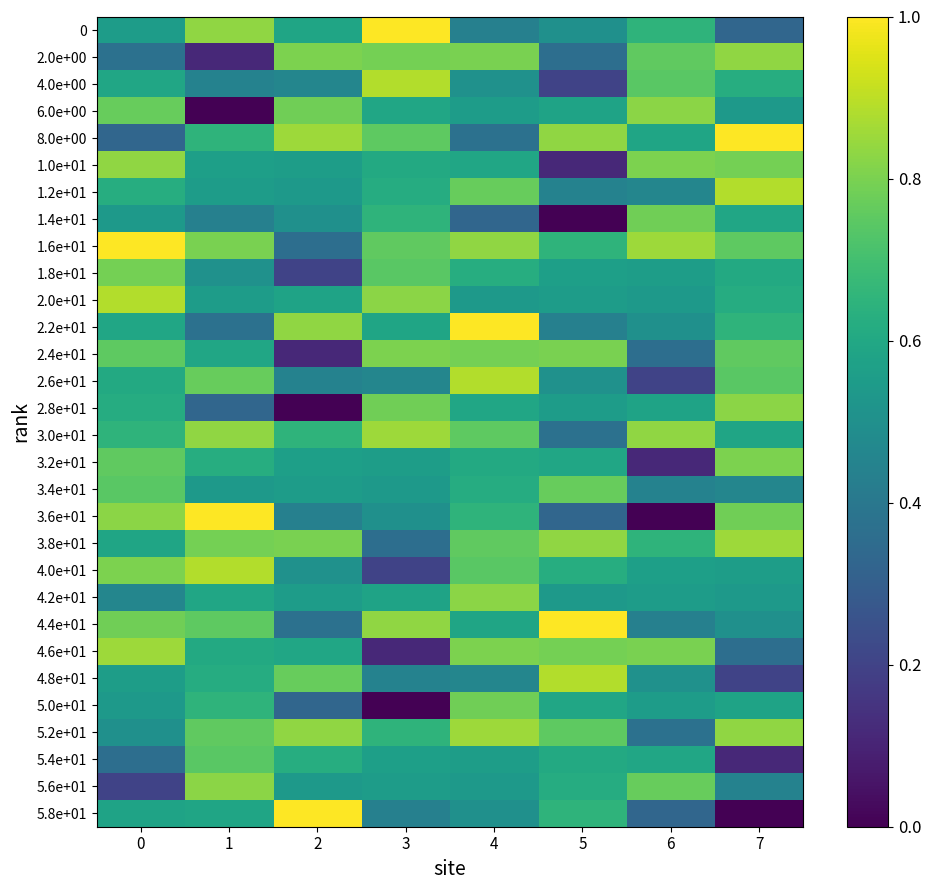

Reading left to right, list all the values displayed in this chart.

0: 0=0.6	1=0.8	2=0.6	3=1.0	4=0.4	5=0.5	6=0.6	7=0.3
2.0e+00: 0=0.4	1=0.1	2=0.8	3=0.8	4=0.8	5=0.4	6=0.8	7=0.8
4.0e+00: 0=0.6	1=0.4	2=0.5	3=0.9	4=0.5	5=0.2	6=0.7	7=0.6
6.0e+00: 0=0.8	1=0.0	2=0.8	3=0.6	4=0.6	5=0.6	6=0.8	7=0.5
8.0e+00: 0=0.3	1=0.6	2=0.9	3=0.8	4=0.4	5=0.8	6=0.6	7=1.0
1.0e+01: 0=0.8	1=0.6	2=0.6	3=0.6	4=0.6	5=0.1	6=0.8	7=0.8
1.2e+01: 0=0.6	1=0.6	2=0.5	3=0.6	4=0.8	5=0.4	6=0.5	7=0.9
1.4e+01: 0=0.5	1=0.4	2=0.5	3=0.6	4=0.3	5=0.0	6=0.8	7=0.6
1.6e+01: 0=1.0	1=0.8	2=0.4	3=0.8	4=0.8	5=0.6	6=0.9	7=0.8
1.8e+01: 0=0.8	1=0.5	2=0.2	3=0.7	4=0.6	5=0.6	6=0.6	7=0.6
2.0e+01: 0=0.9	1=0.6	2=0.6	3=0.8	4=0.5	5=0.6	6=0.5	7=0.6
2.2e+01: 0=0.6	1=0.4	2=0.8	3=0.6	4=1.0	5=0.4	6=0.5	7=0.6
2.4e+01: 0=0.8	1=0.6	2=0.1	3=0.8	4=0.8	5=0.8	6=0.4	7=0.8
2.6e+01: 0=0.6	1=0.8	2=0.4	3=0.5	4=0.9	5=0.5	6=0.2	7=0.7
2.8e+01: 0=0.6	1=0.3	2=0.0	3=0.8	4=0.6	5=0.6	6=0.6	7=0.8
3.0e+01: 0=0.6	1=0.8	2=0.6	3=0.9	4=0.8	5=0.4	6=0.8	7=0.6
3.2e+01: 0=0.8	1=0.6	2=0.6	3=0.6	4=0.6	5=0.6	6=0.1	7=0.8
3.4e+01: 0=0.7	1=0.5	2=0.6	3=0.5	4=0.6	5=0.8	6=0.4	7=0.5
3.6e+01: 0=0.8	1=1.0	2=0.4	3=0.5	4=0.6	5=0.3	6=0.0	7=0.8
3.8e+01: 0=0.6	1=0.8	2=0.8	3=0.4	4=0.8	5=0.8	6=0.6	7=0.9
4.0e+01: 0=0.8	1=0.9	2=0.5	3=0.2	4=0.7	5=0.6	6=0.6	7=0.6
4.2e+01: 0=0.5	1=0.6	2=0.6	3=0.6	4=0.8	5=0.5	6=0.6	7=0.5
4.4e+01: 0=0.8	1=0.8	2=0.4	3=0.8	4=0.6	5=1.0	6=0.4	7=0.5
4.6e+01: 0=0.9	1=0.6	2=0.6	3=0.1	4=0.8	5=0.8	6=0.8	7=0.4
4.8e+01: 0=0.6	1=0.6	2=0.8	3=0.4	4=0.5	5=0.9	6=0.5	7=0.2
5.0e+01: 0=0.5	1=0.6	2=0.3	3=0.0	4=0.8	5=0.6	6=0.6	7=0.6
5.2e+01: 0=0.5	1=0.8	2=0.8	3=0.6	4=0.9	5=0.8	6=0.4	7=0.8
5.4e+01: 0=0.4	1=0.7	2=0.6	3=0.6	4=0.6	5=0.6	6=0.6	7=0.1
5.6e+01: 0=0.2	1=0.8	2=0.5	3=0.6	4=0.5	5=0.6	6=0.8	7=0.4
5.8e+01: 0=0.6	1=0.6	2=1.0	3=0.4	4=0.5	5=0.6	6=0.3	7=0.0